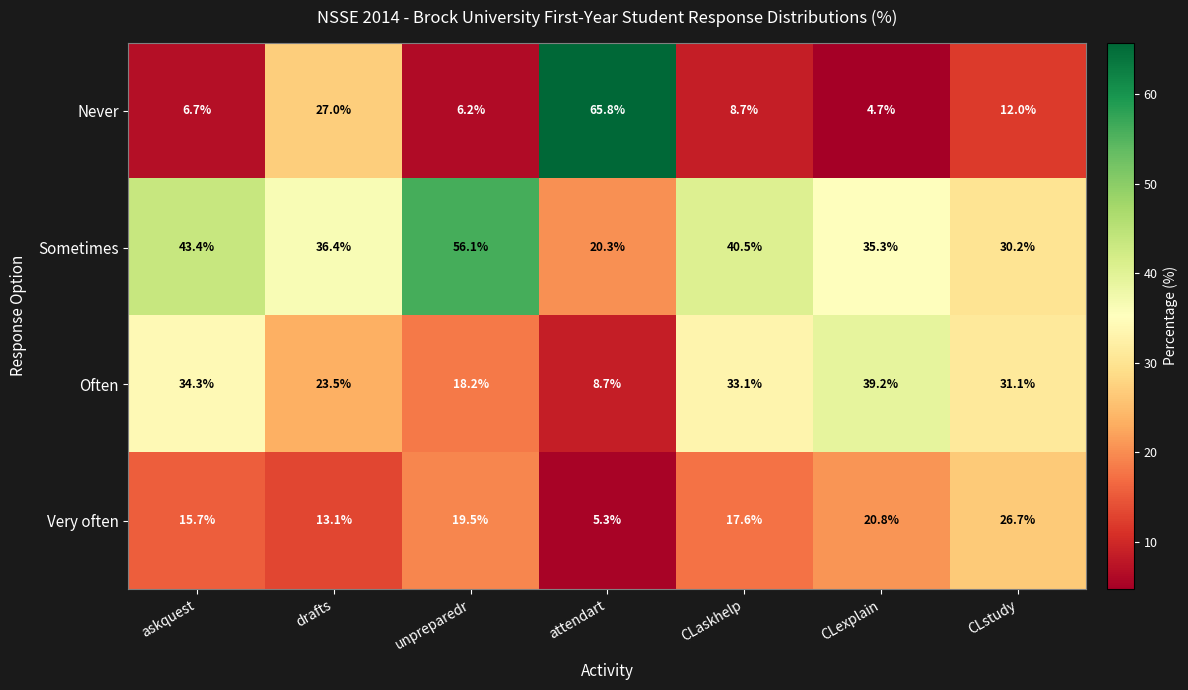

The Very often series shows 28.5 at CLaskhelp. True or false?

False